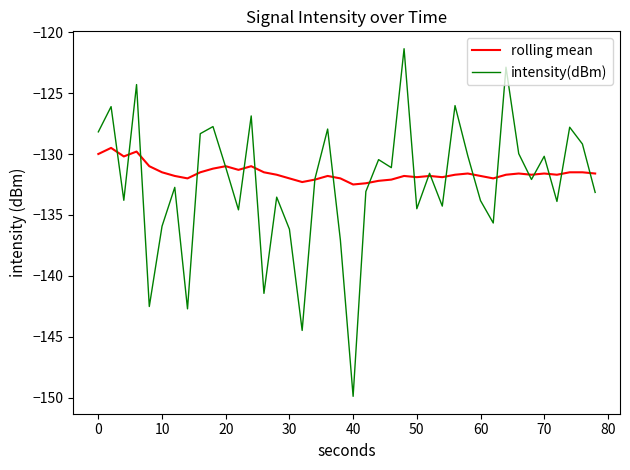

Which series has the largest range (max minus min)?

intensity(dBm)